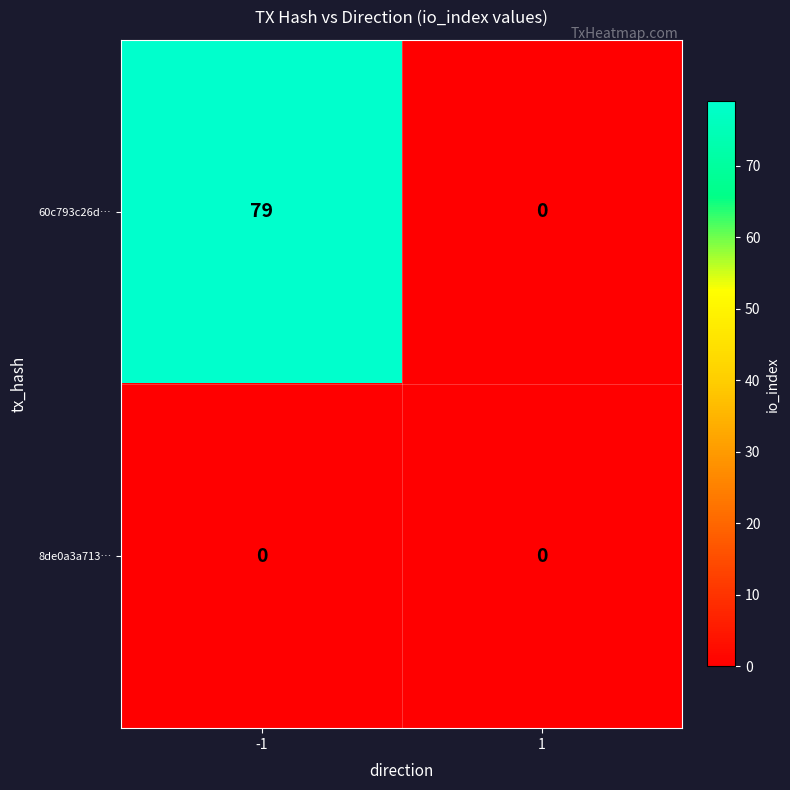

Which series changed the most between -1 and 1?

60c793c26d…